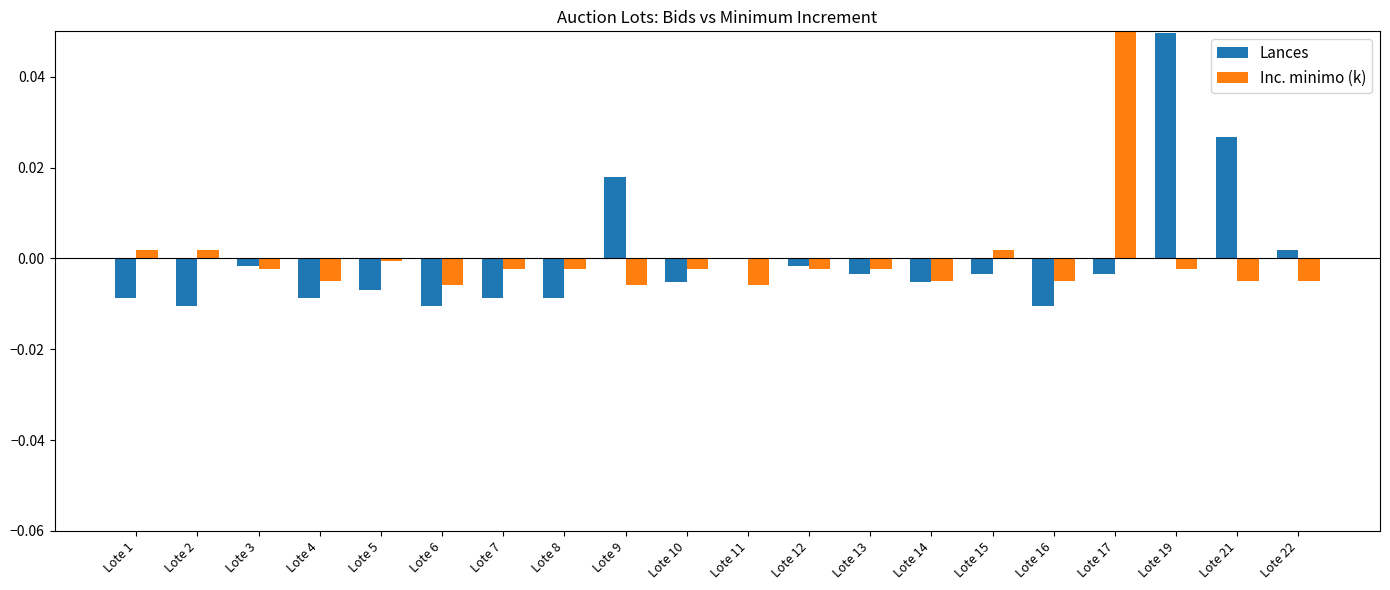

Which category has the highest value across all series?

Lote 17